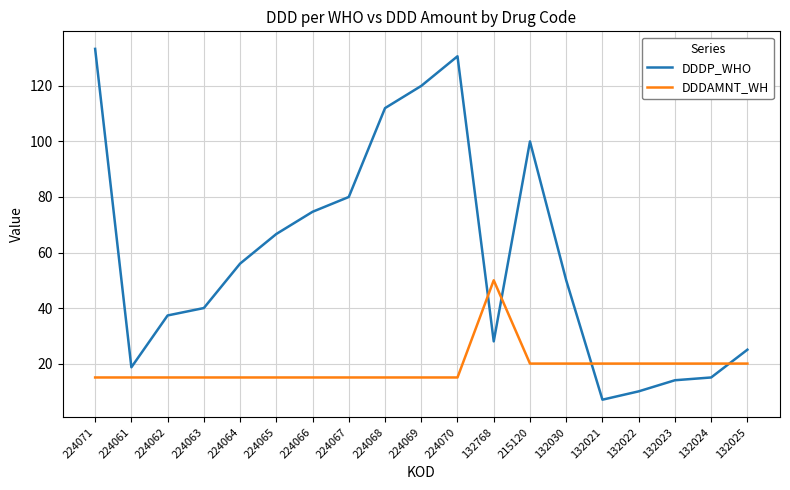

At which category does the chart reach its minimum across all series?

132021